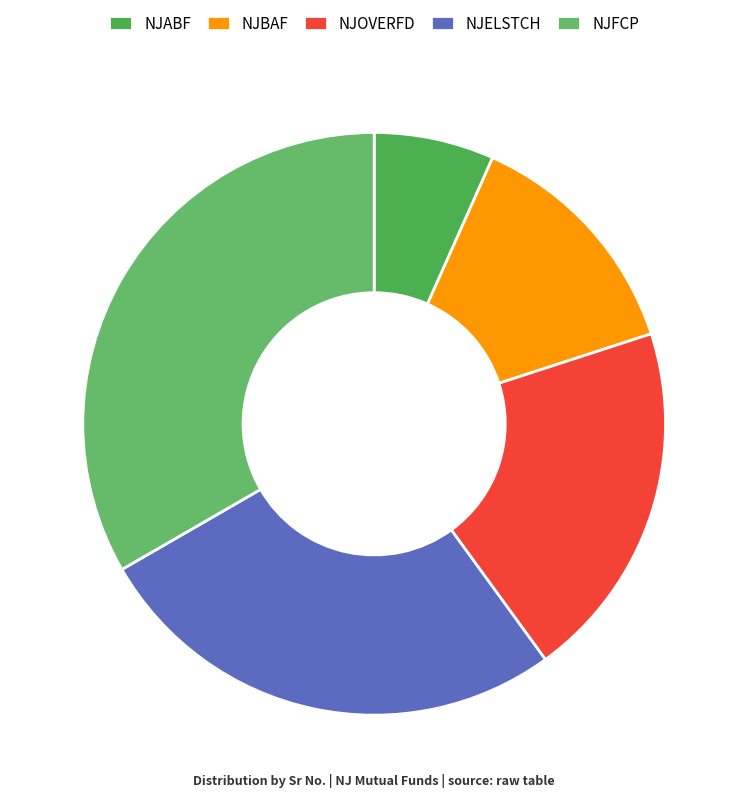

Count the number of slices in the pie.

5